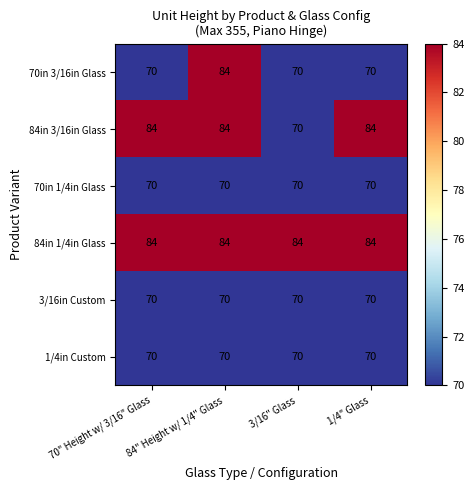

What is the approximate value of 1/4in Custom at 70" Height w/ 3/16" Glass?

70